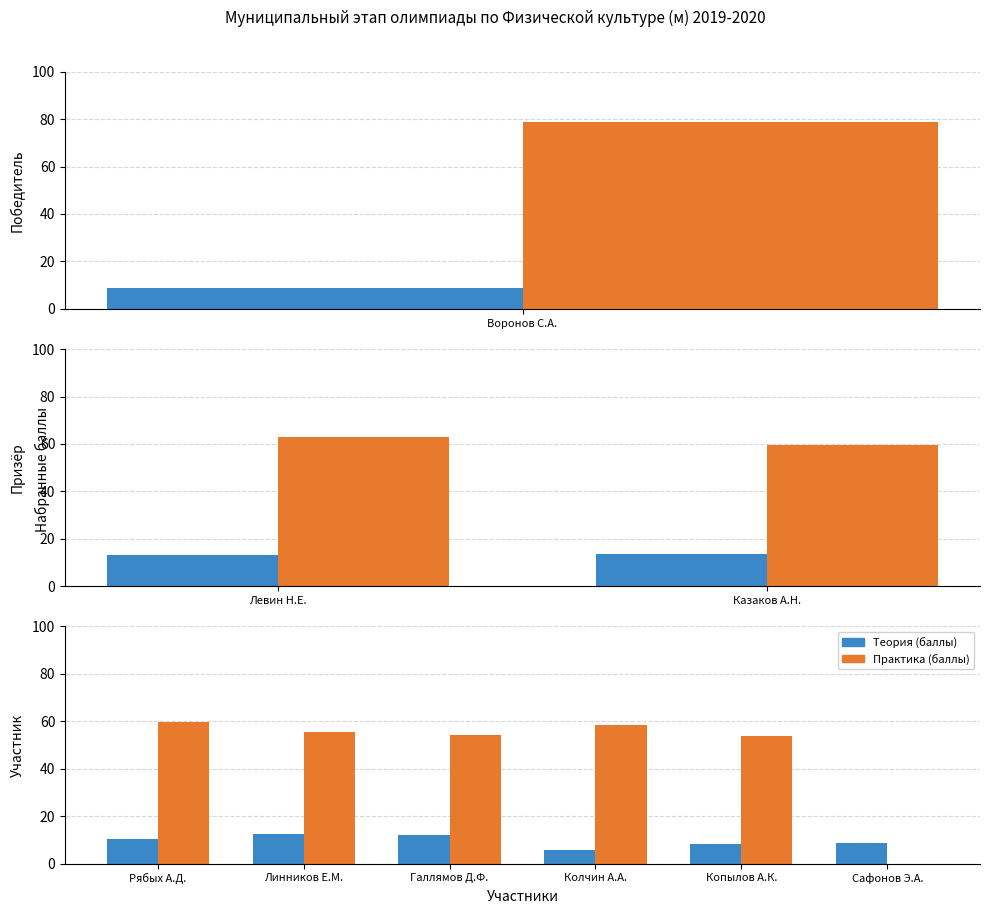

The Теория (баллы) series shows 8.7 at Сафонов Э.А.. True or false?

True